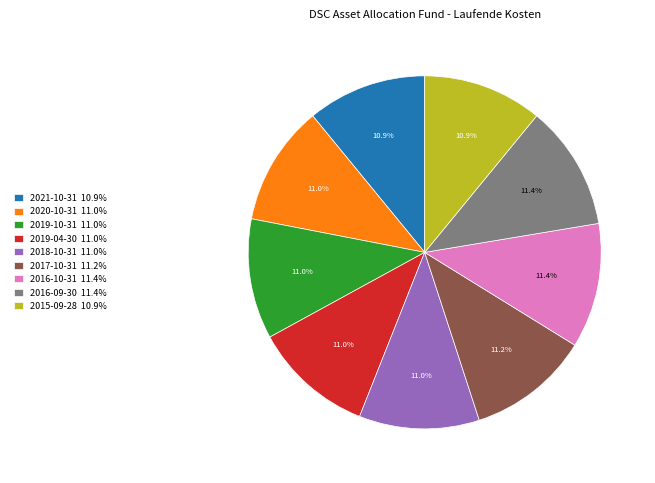

Count the number of slices in the pie.

9